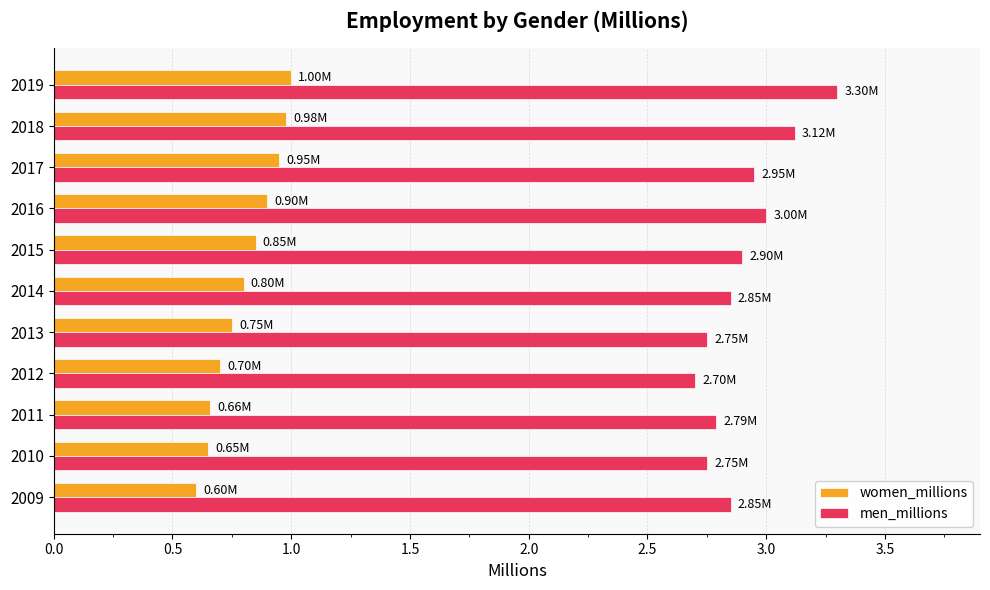

What is the minimum value for men_millions?

2.7